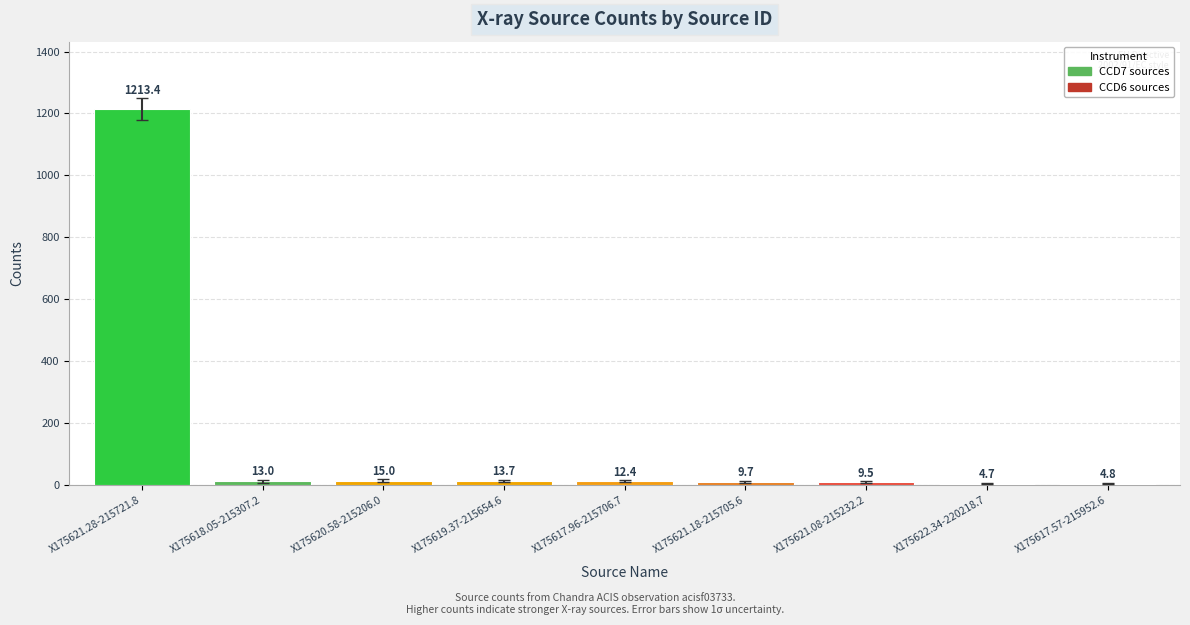

What value does the data have at X175618.05-215307.2?

13.0